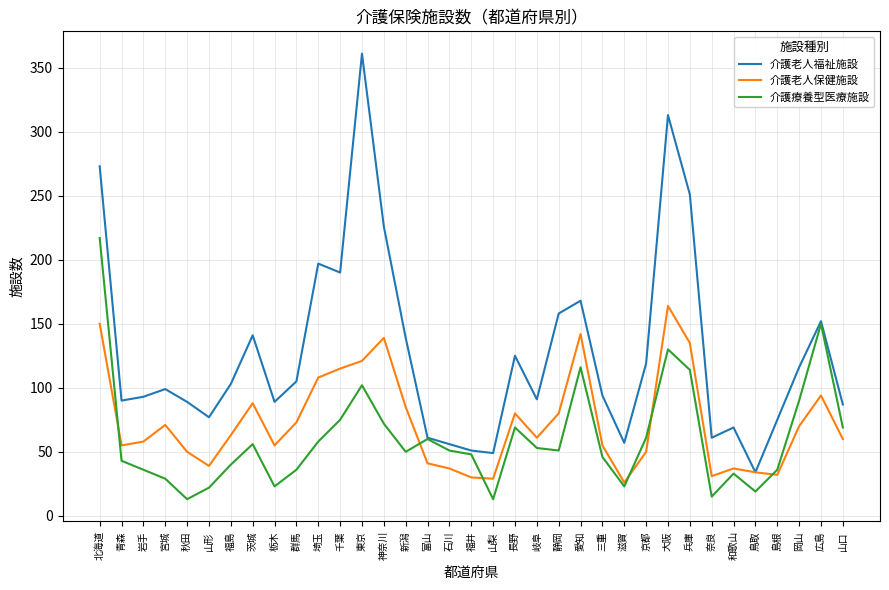

Rank the series by their maximum value, from highest to lowest.

介護老人福祉施設, 介護療養型医療施設, 介護老人保健施設